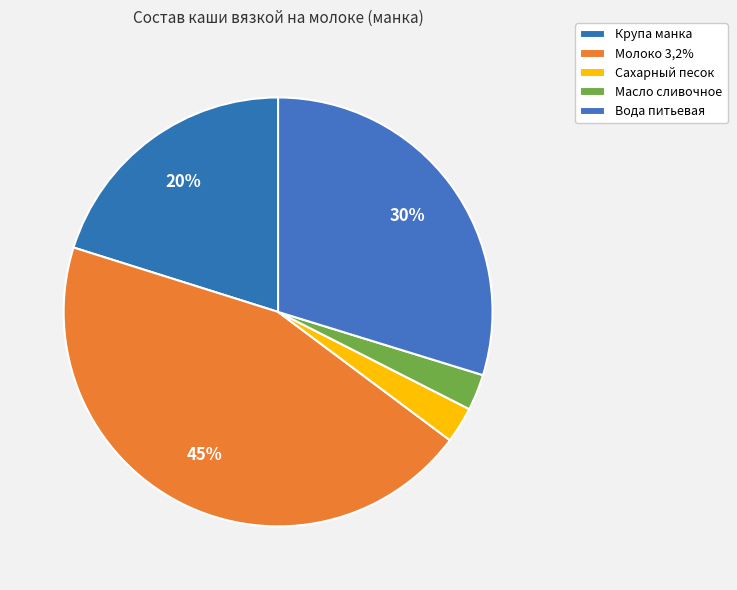

Rank the categories by value from highest to lowest.

Молоко 3,2%, Вода питьевая, Крупа манка, Сахарный песок, Масло сливочное